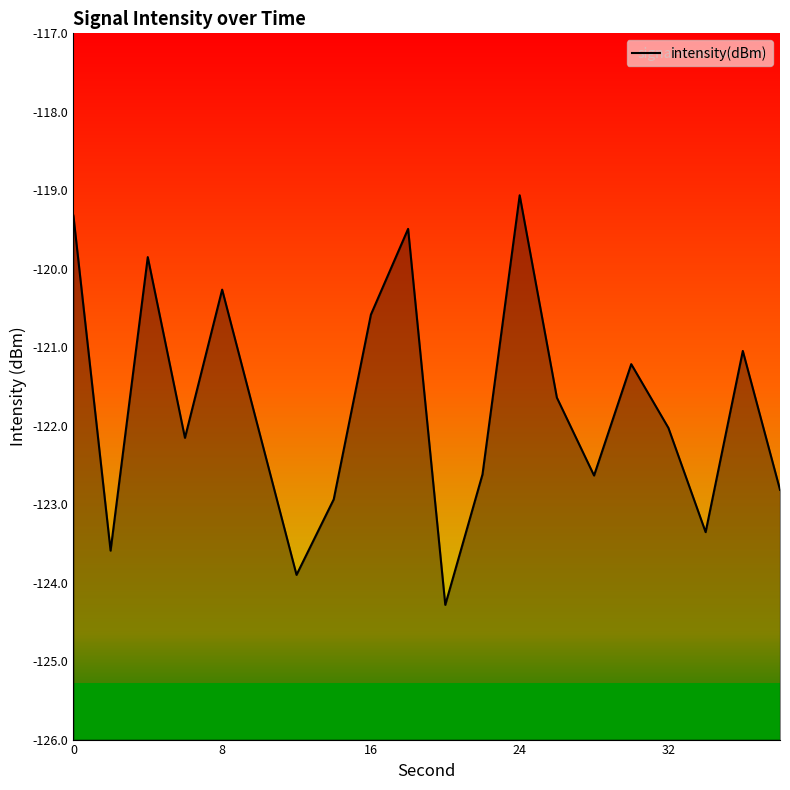

Reading left to right, what are all the values shown in this chart?

-119.3	-123.6	-119.9	-122.2	-120.3	-122.1	-123.9	-122.9	-120.6	-119.5	-124.3	-122.6	-119.1	-121.6	-122.6	-121.2	-122.0	-123.4	-121.0	-122.8